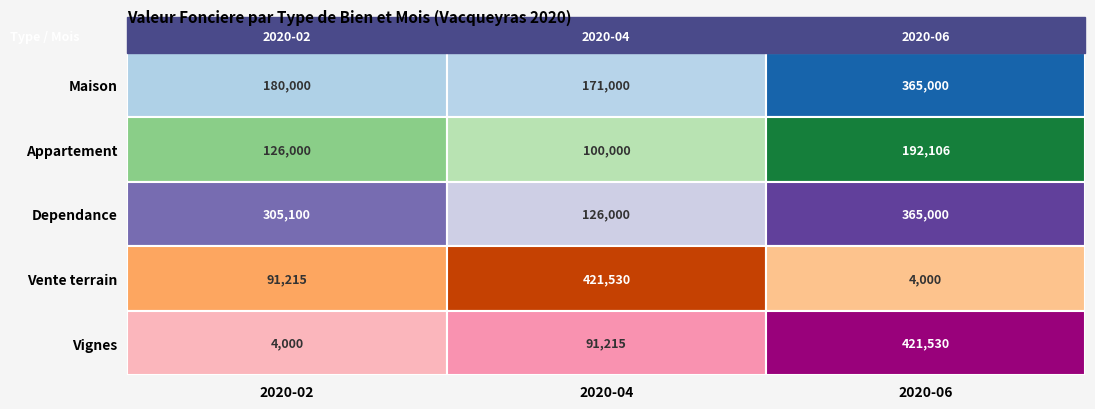

What is the highest value of the Vignes series?

421530